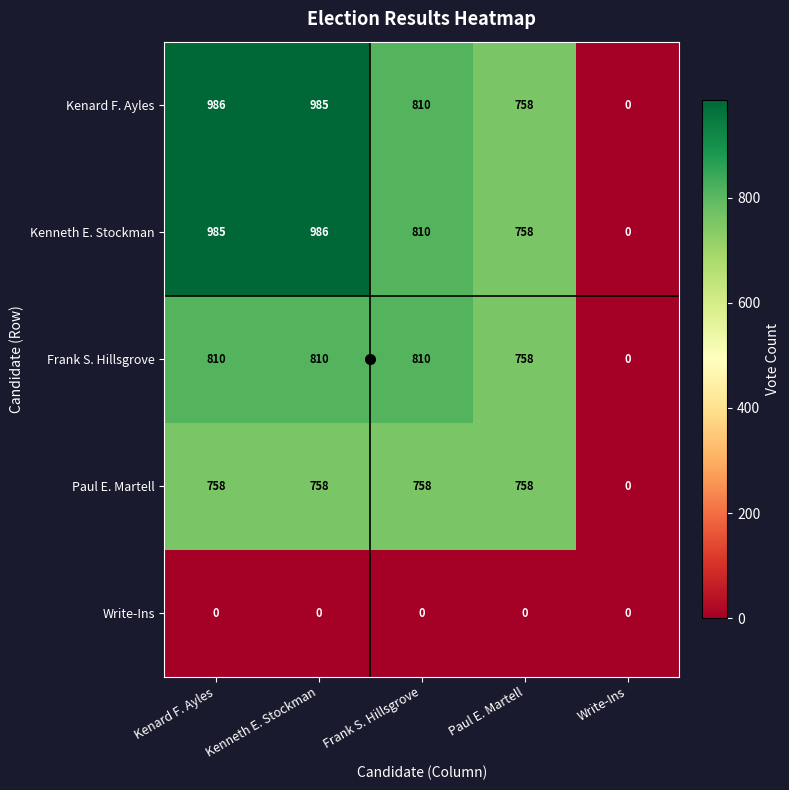

What is the difference between the maximum and minimum values in the Paul E. Martell series?

758